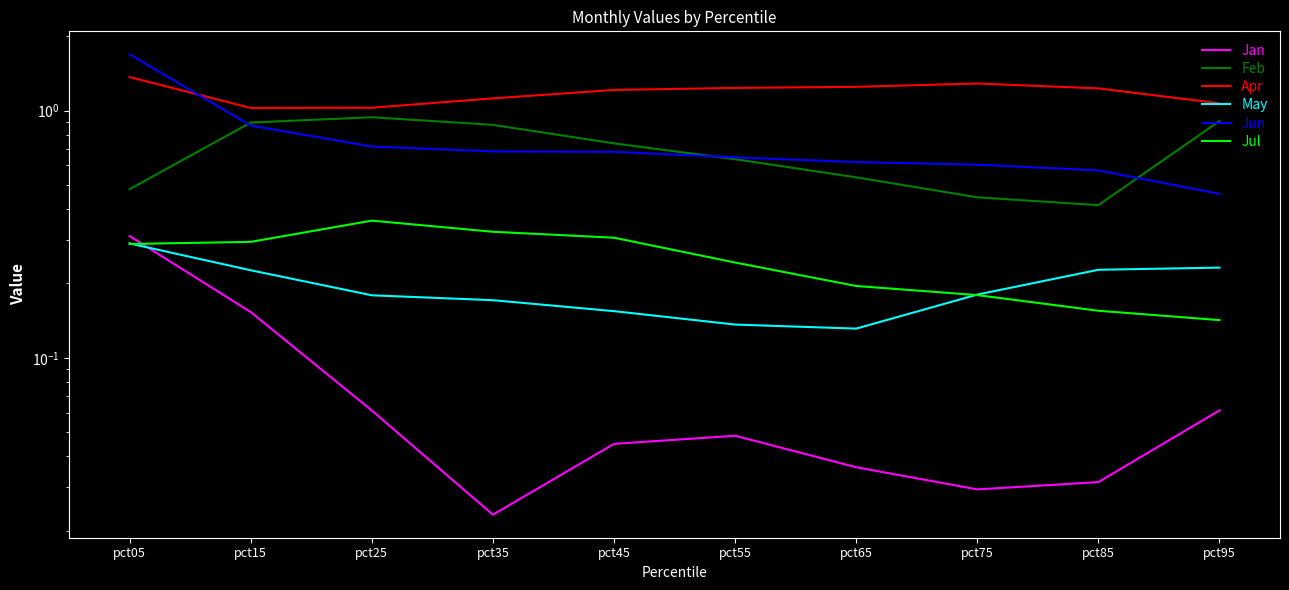

True or false: Jul and May cross at least once.

True